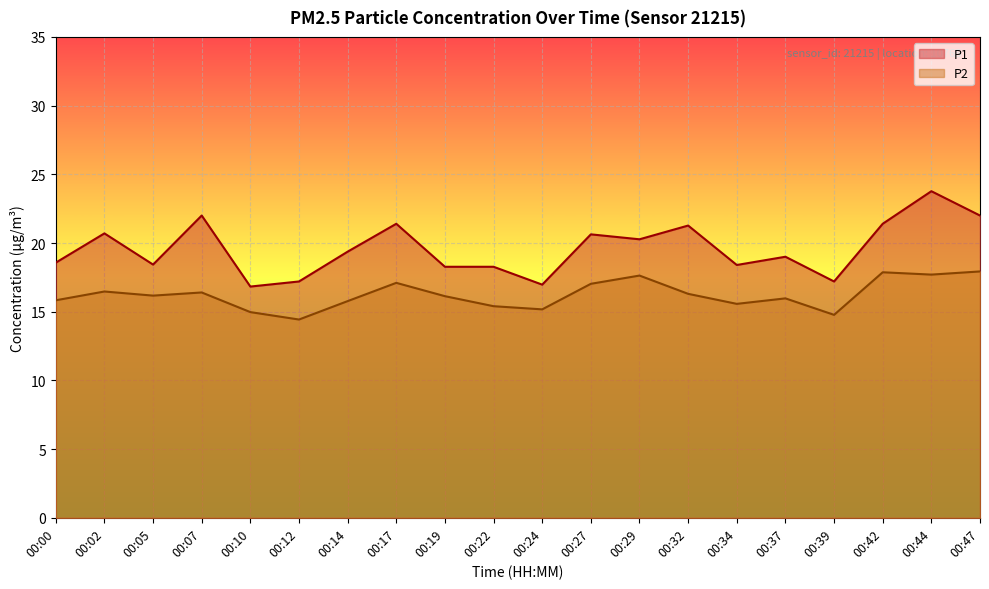

What is the value of the P1 point at the 7th from the left?

19.4